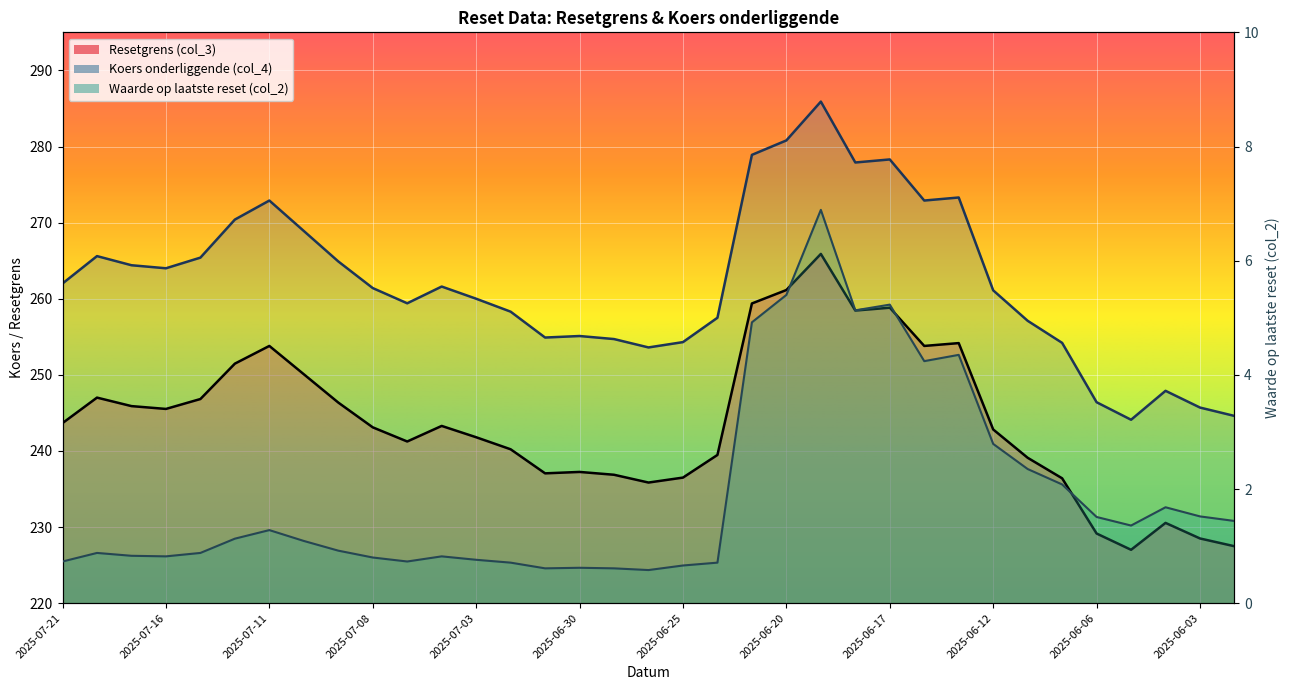

What is the label of the 13th point from the left?

2025-07-03